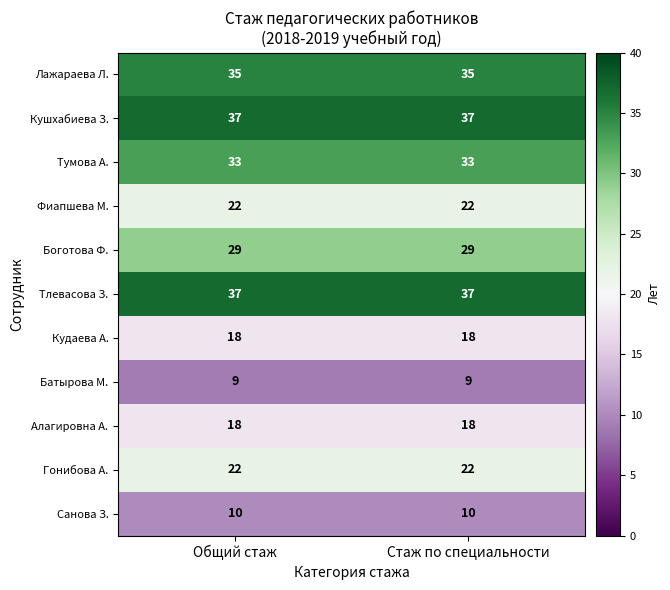

Is it true that Фиапшева М. equals 14 at Общий стаж?

False